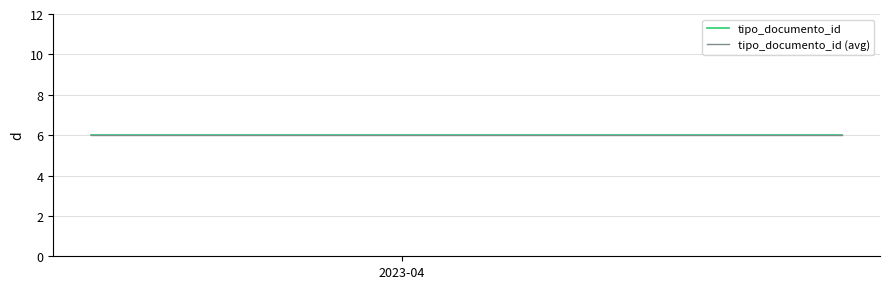

Which series has the largest total across all categories?

tipo_documento_id